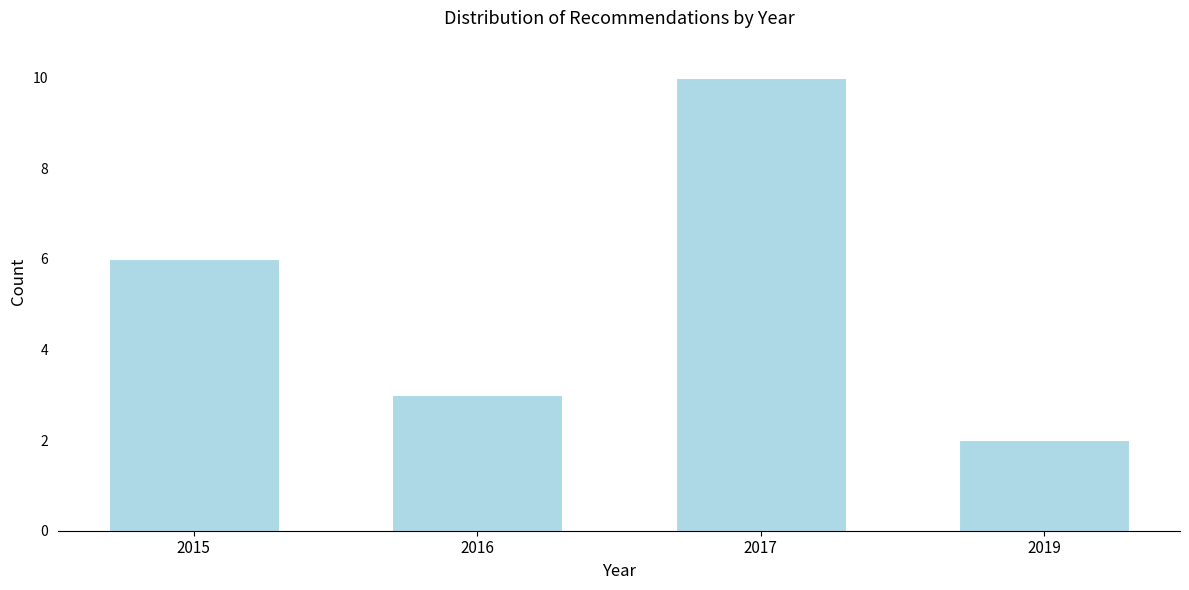

Reading right to left, what are all the values shown in this chart?

2	10	3	6